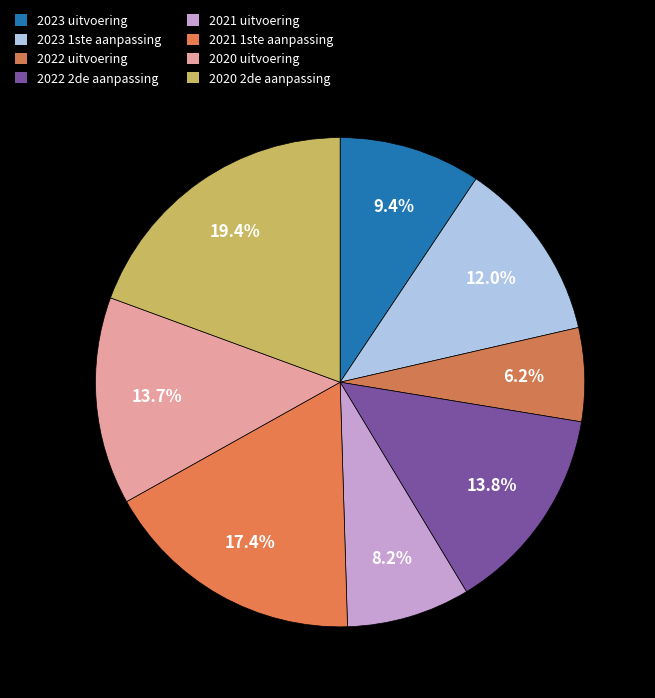

What is the smallest slice in the pie chart?

2022 uitvoering